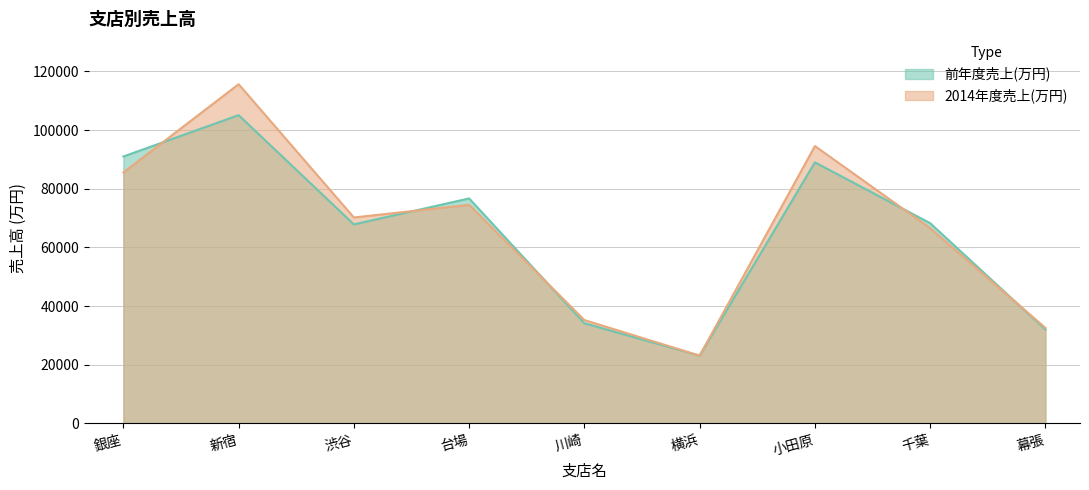

What is the total value across all series at 幕張?

64590